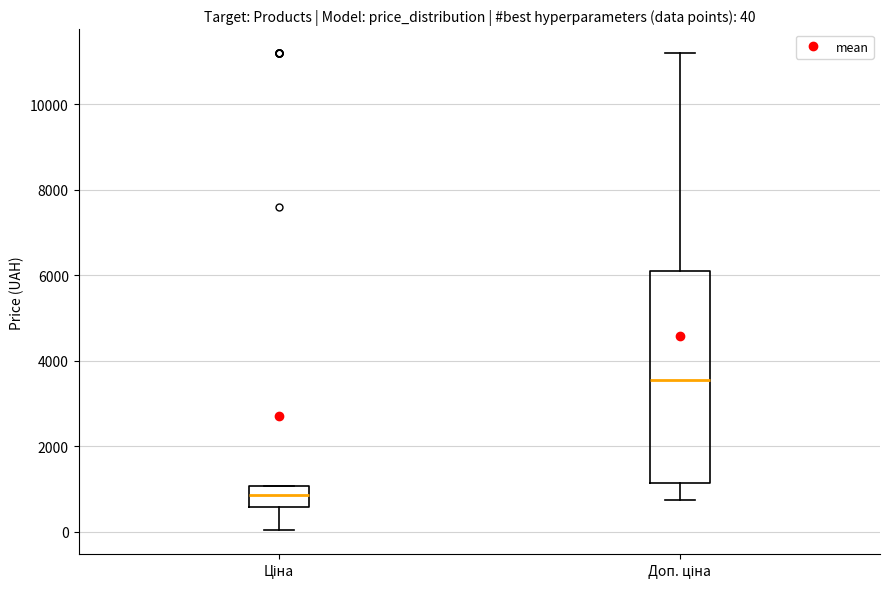

Which box has the highest median line?

Доп. ціна